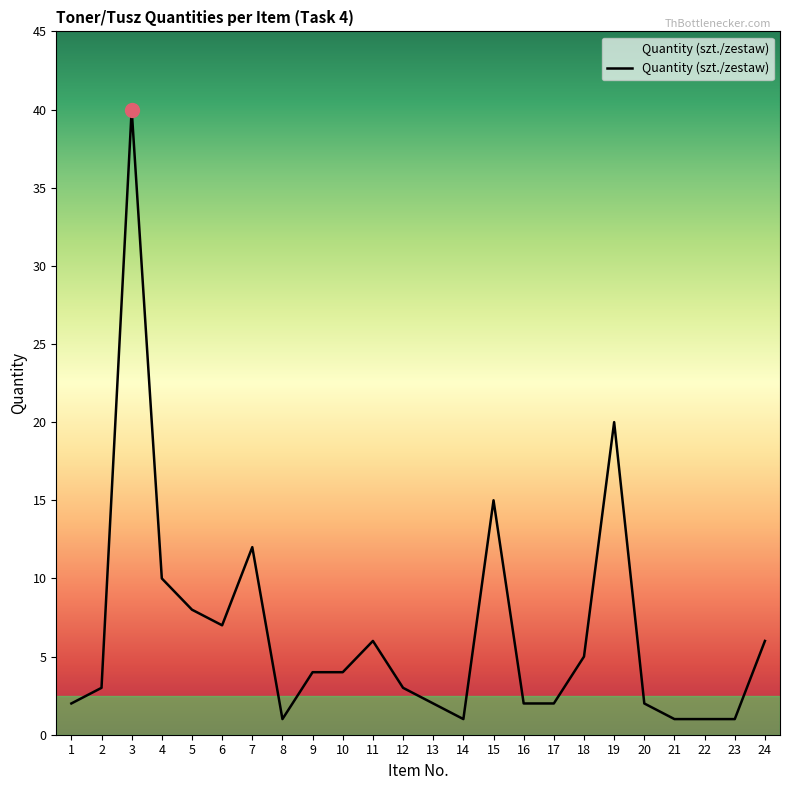

Reading left to right, extract all data points from this chart.

2	3	40	10	8	7	12	1	4	4	6	3	2	1	15	2	2	5	20	2	1	1	1	6